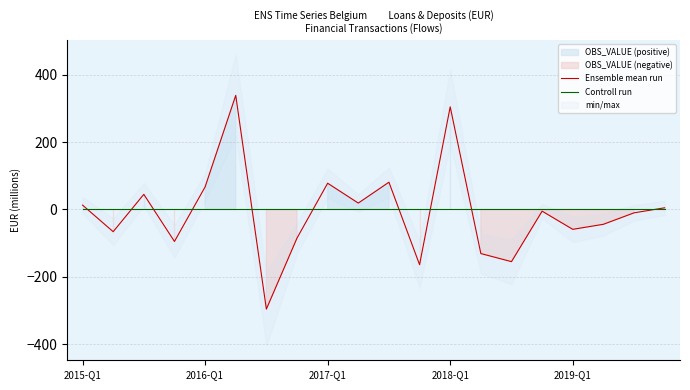

How many series are shown in this chart?

2